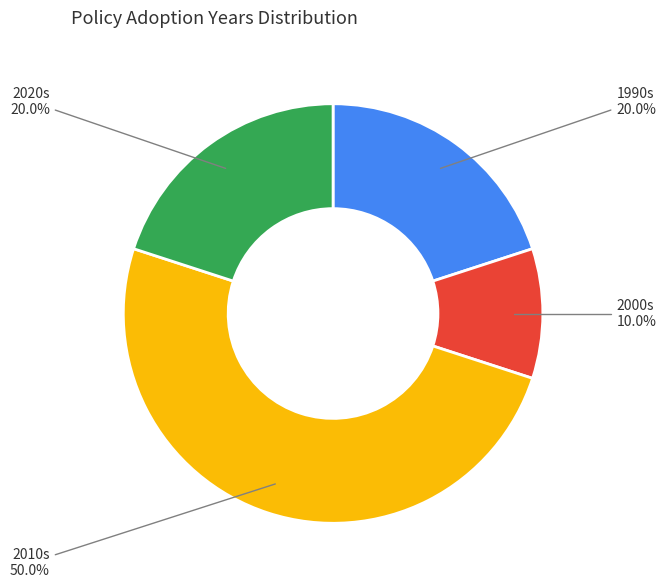

How many segments does this pie chart have?

4